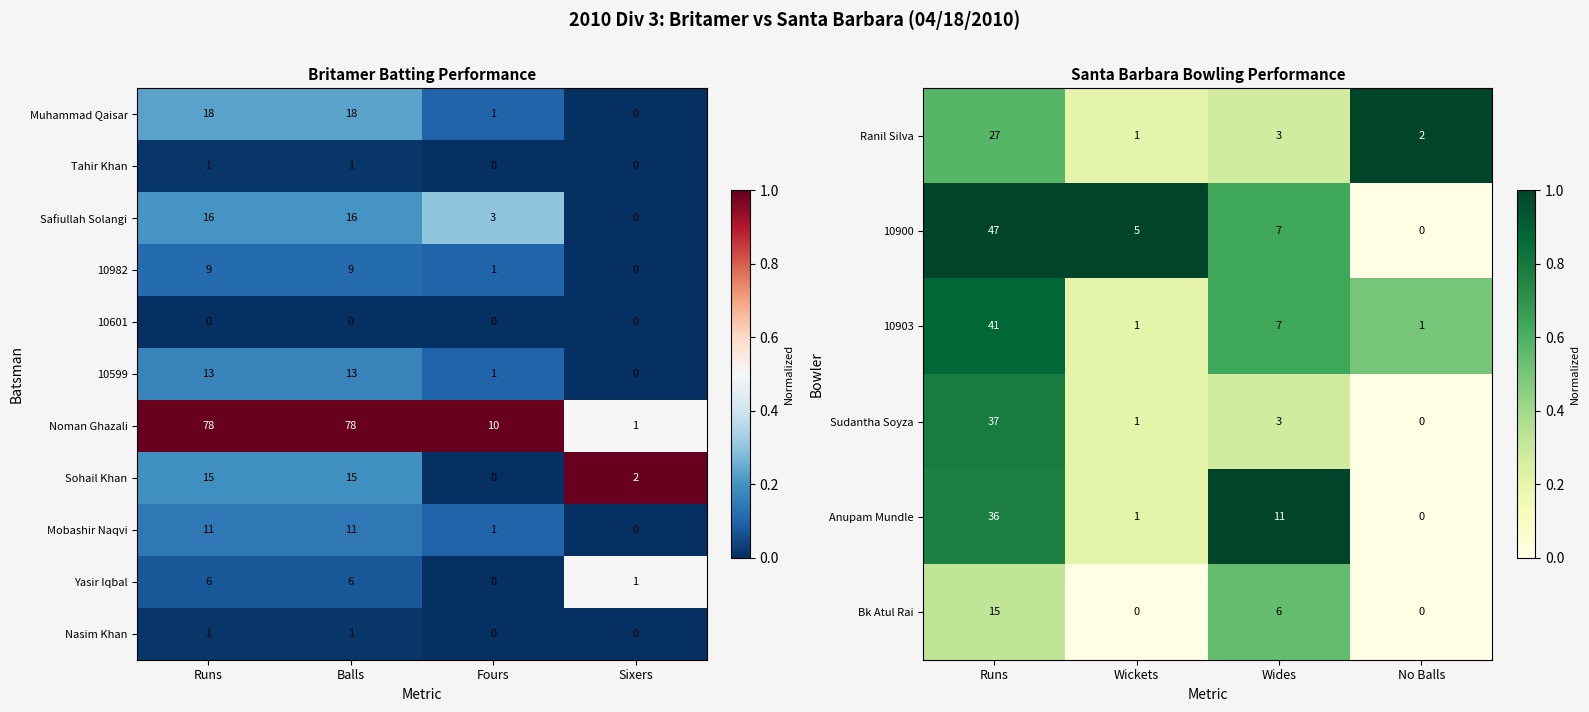

What is the sum of the Sohail Khan values at Fours and Runs?

15